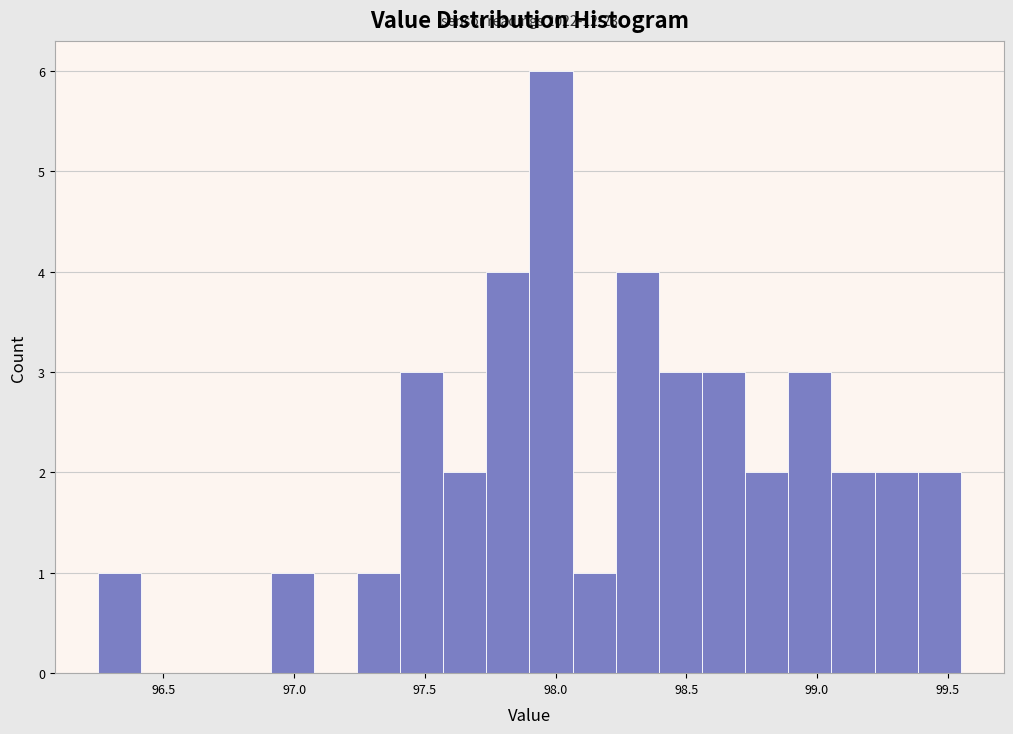

Around what value on the x-axis is the tallest bar? Give the approximate position of its centre, as read against the axis.

98.00